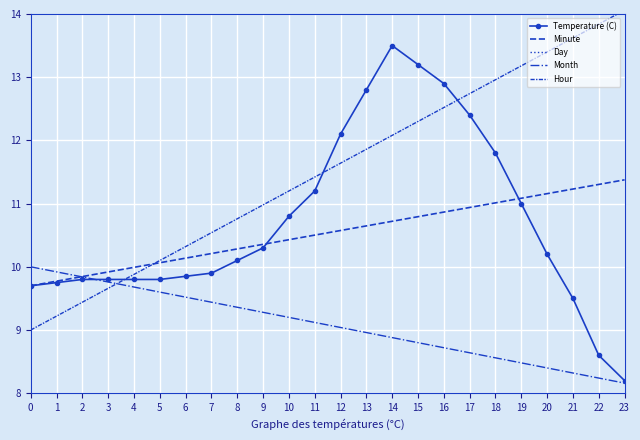

List the labels in order of Minute value, smallest first.

0, 1, 2, 3, 4, 5, 6, 7, 8, 9, 10, 11, 12, 13, 14, 15, 16, 17, 18, 19, 20, 21, 22, 23